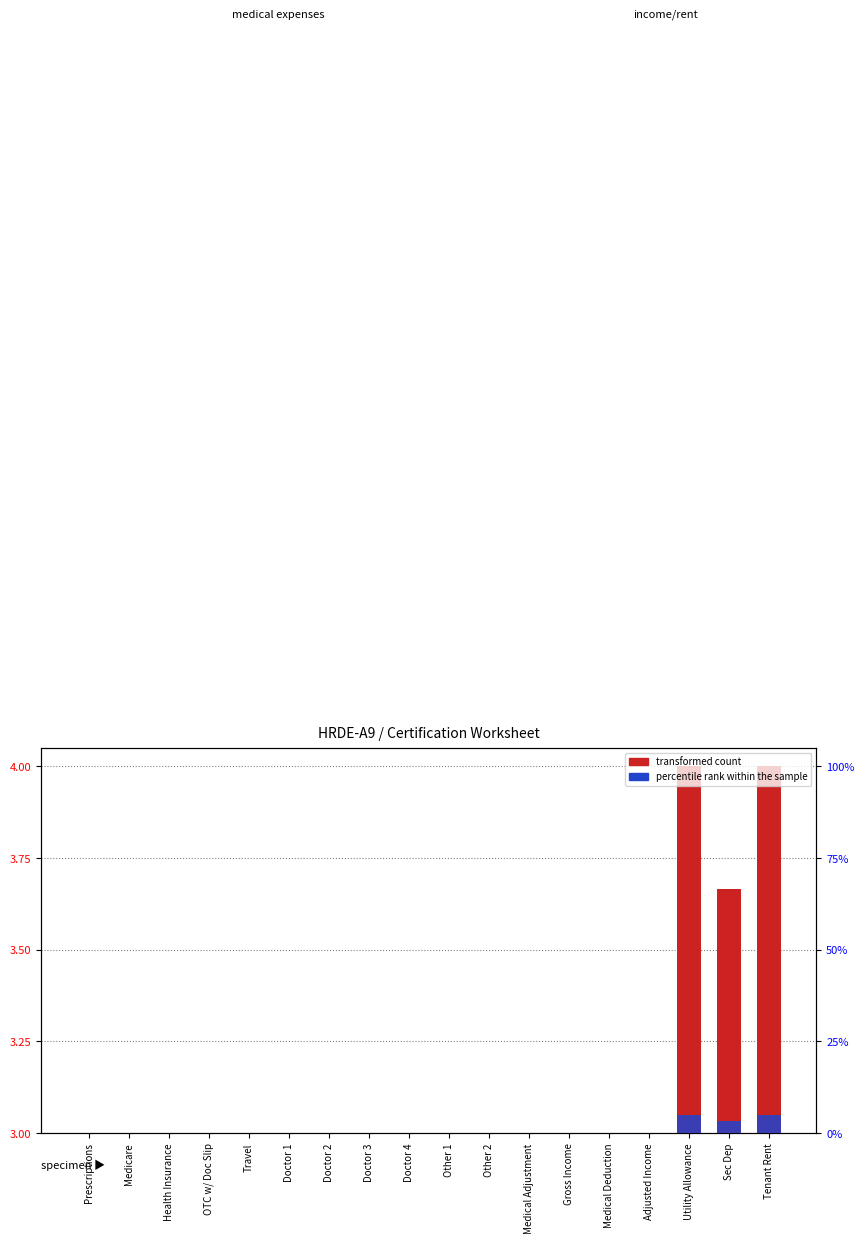

Is it true that transformed count equals -0.6 at Medical Adjustment?

False